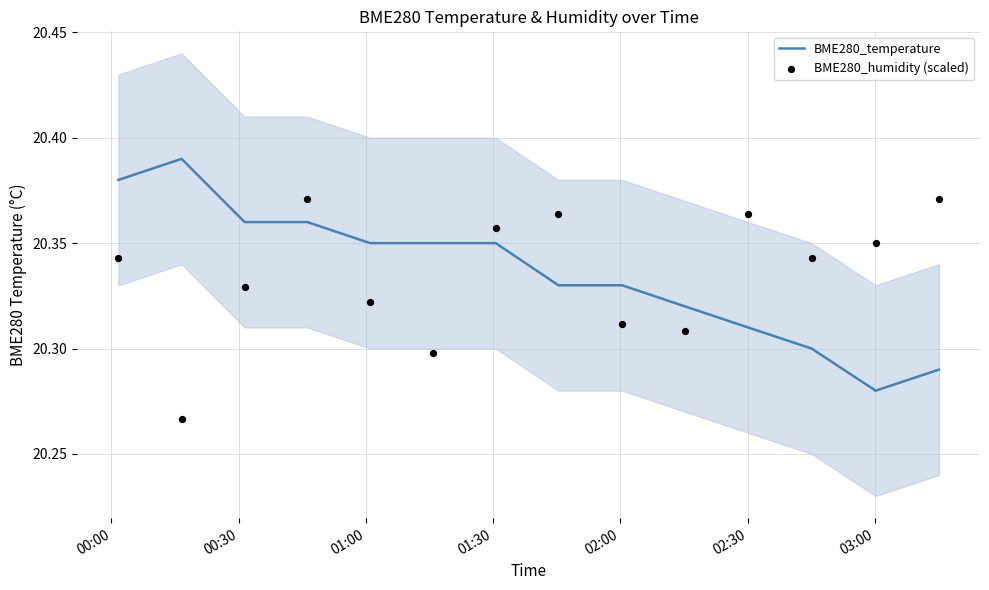

At how many categories does at least one series exceed 20?

14